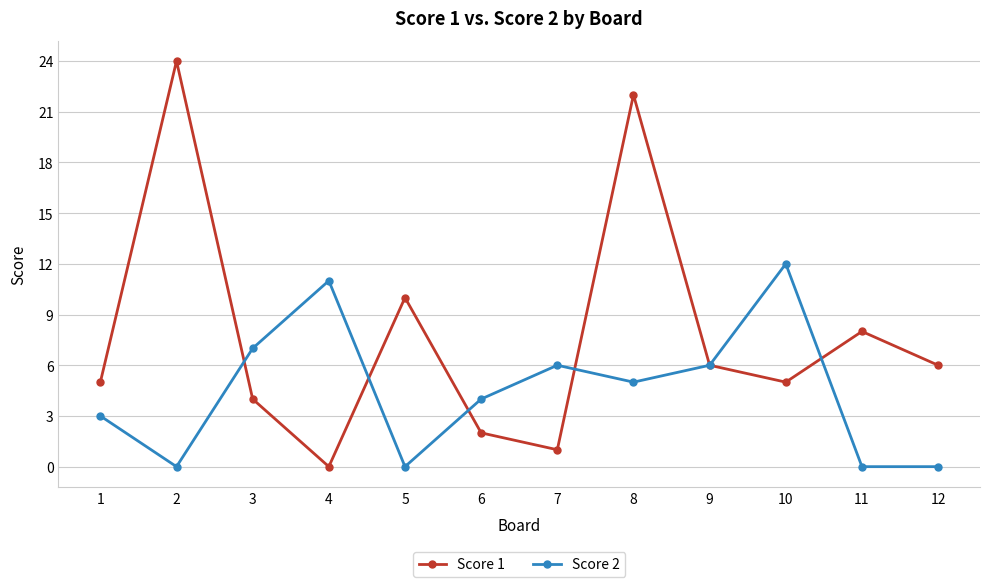

Which series changed the most between 5 and 12?

Score 1